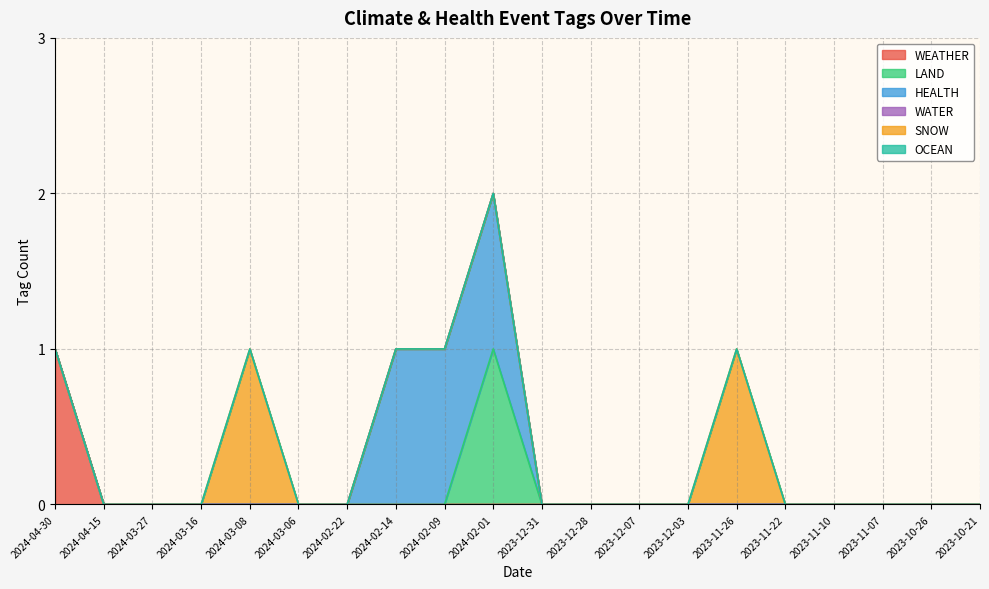

Between 2024-03-27 and 2023-11-07, which is larger?

2024-03-27